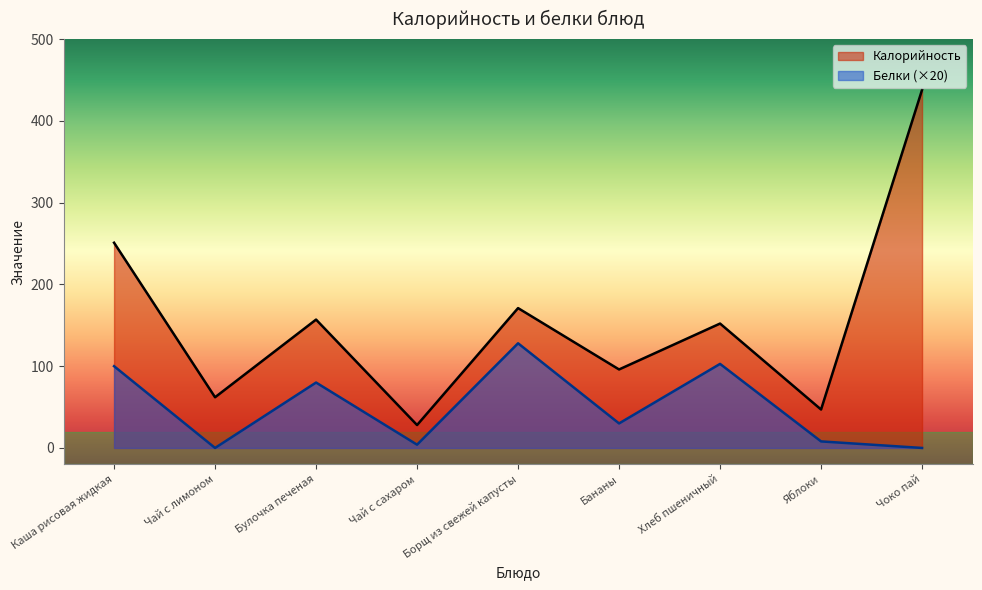

What are all the series names shown in the legend?

Калорийность, Белки (×20)